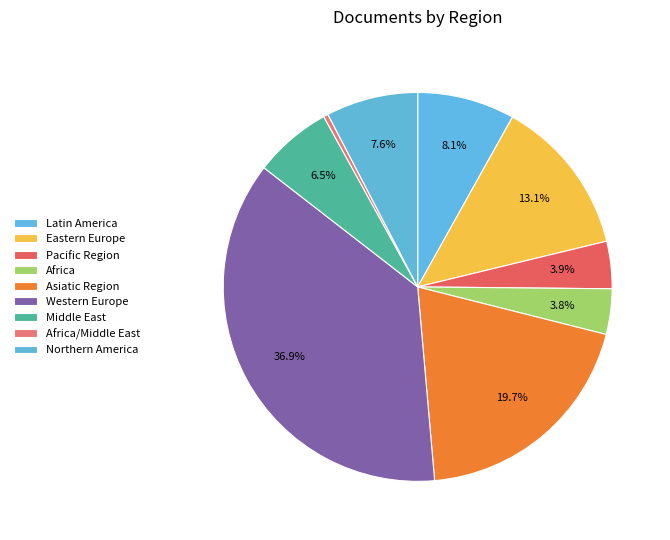

Does any single category account for the majority?

No